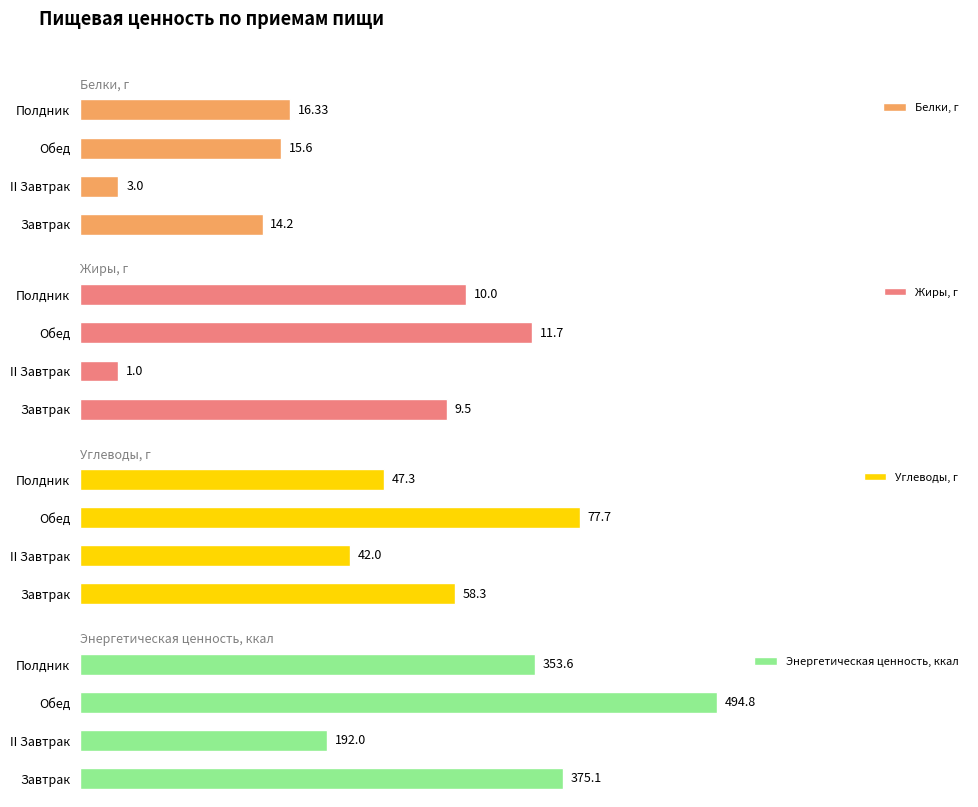

How many bars are there in each group?

4